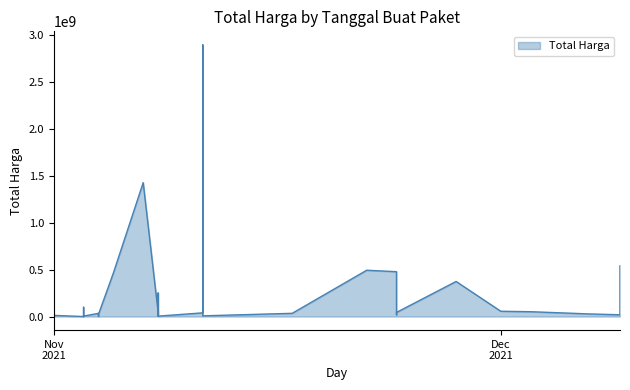

How many data points does each series have?

35